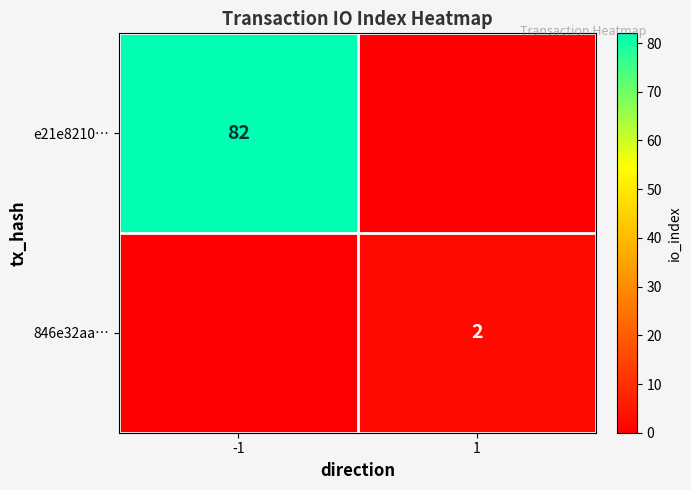

Is it true that 846e32aa… equals 2 at 1?

True